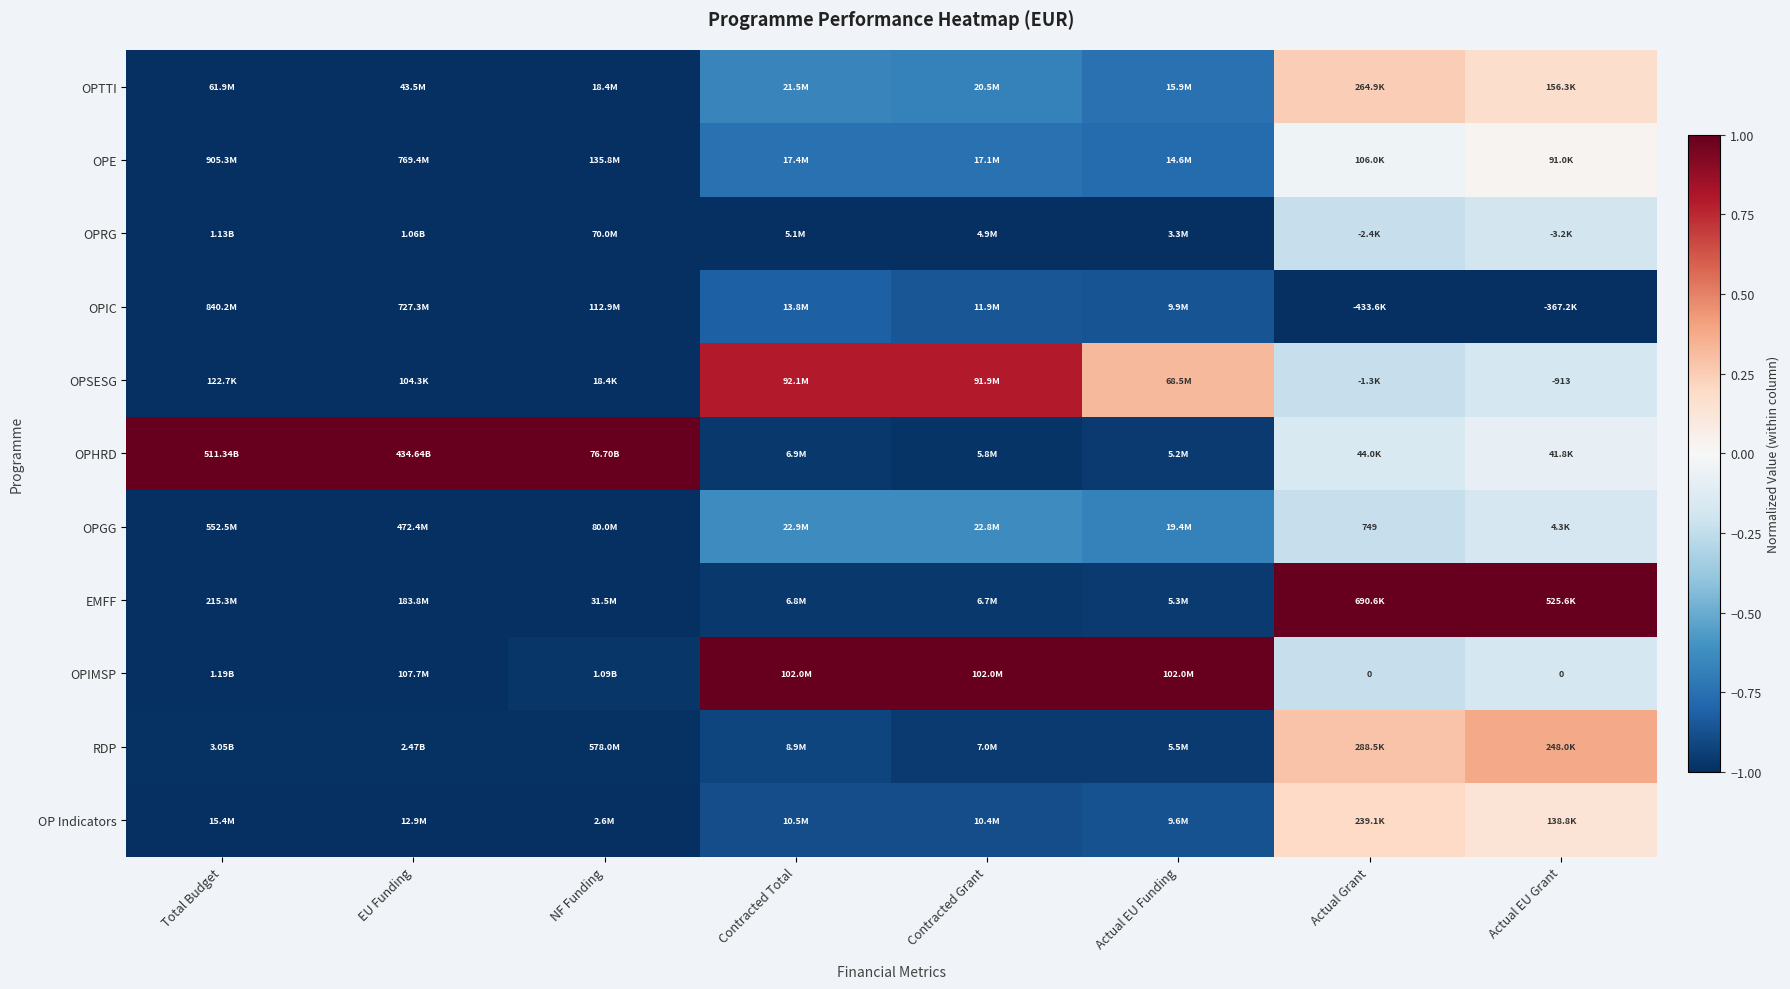

The value of OPHRD at Actual Grant is -0.2. True or false?

False